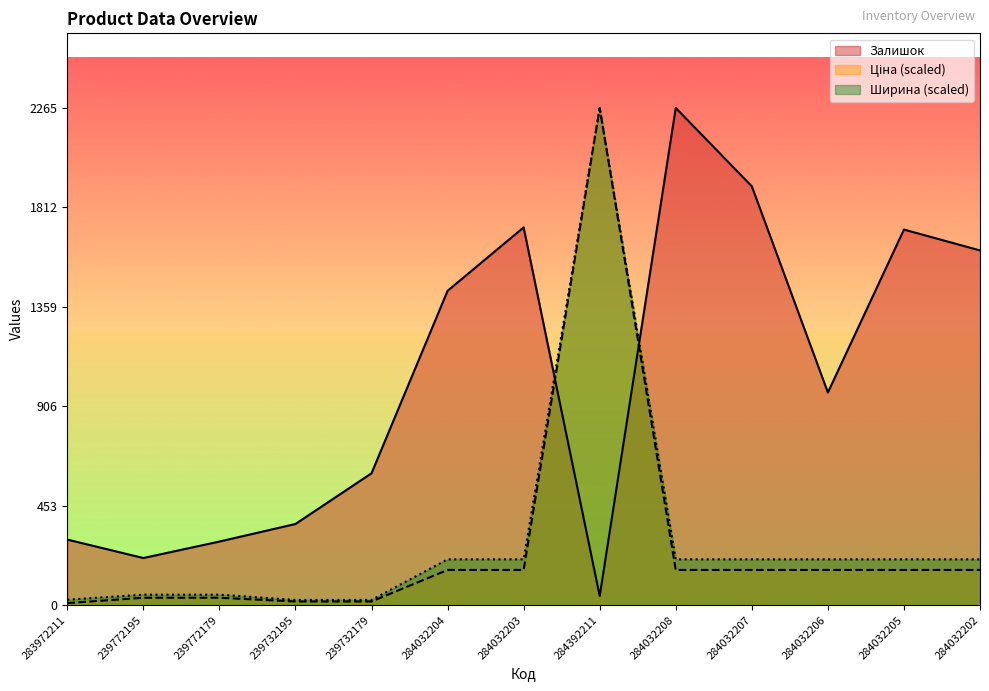

What is the spread (max minus min) of values at 284032206?

808.3